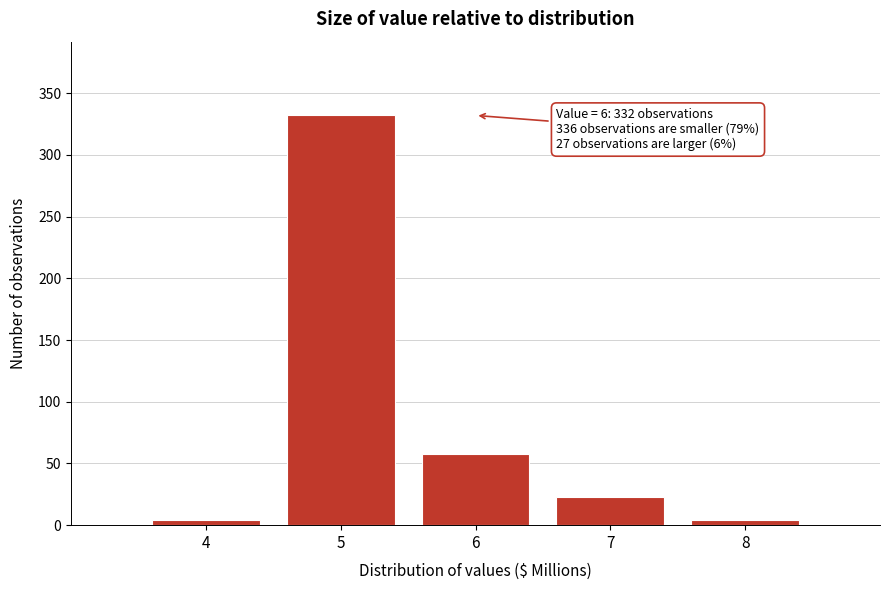

Which range on the x-axis has the tallest bar?

4.5 to 5.5